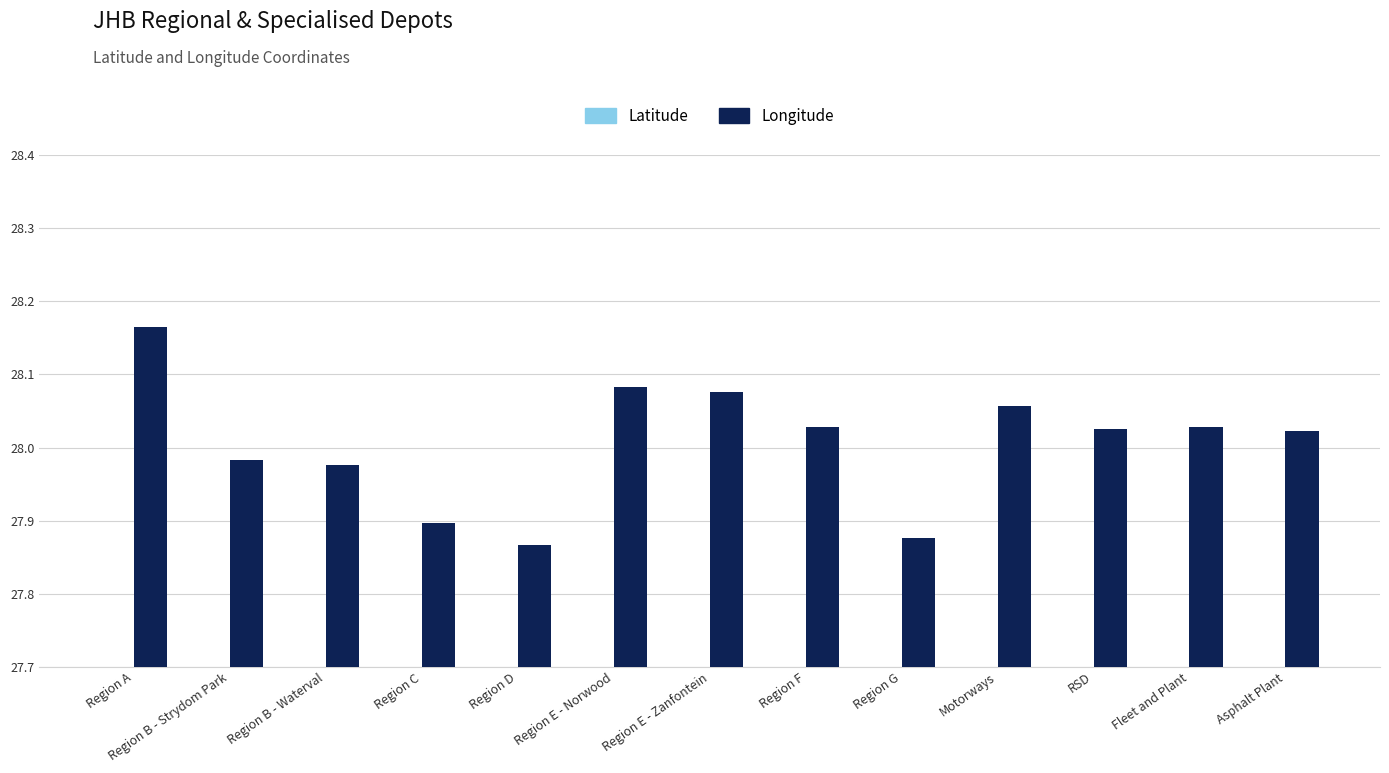

How many groups of bars are there?

13